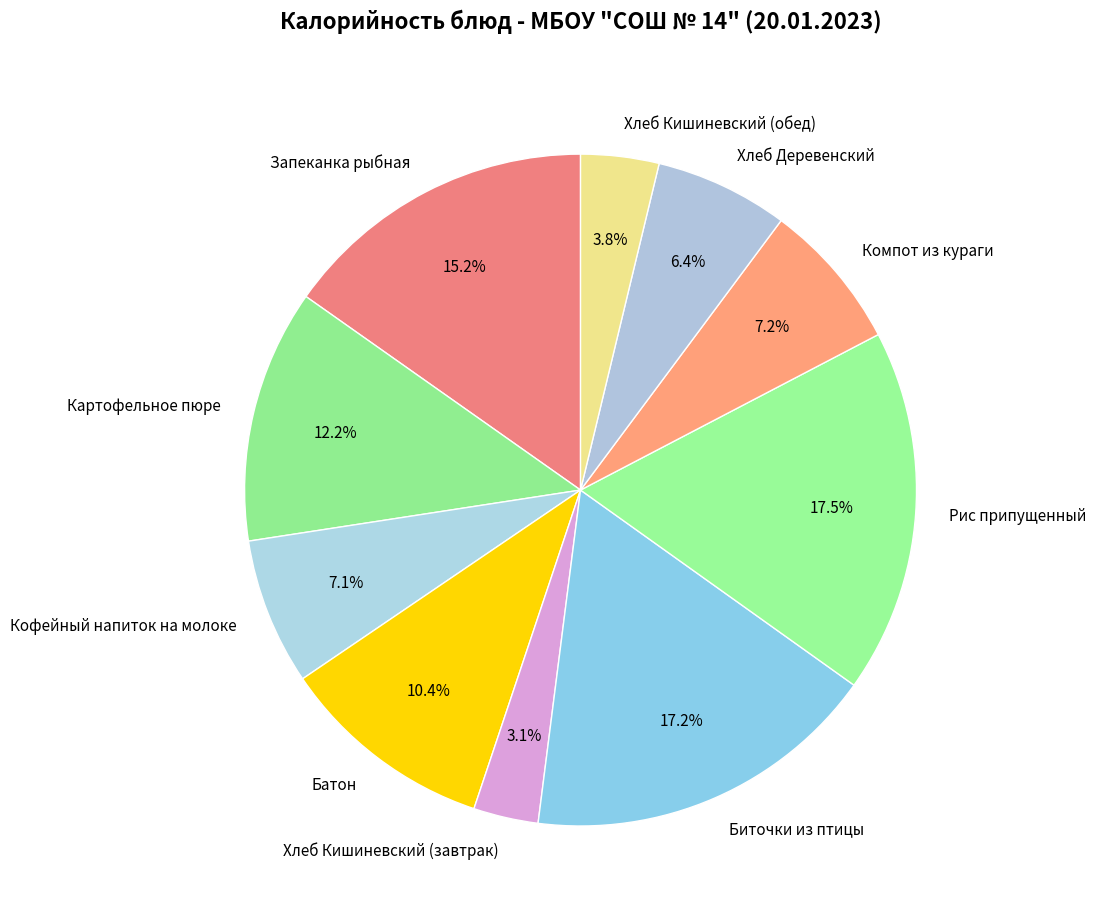

Count the number of slices in the pie.

10